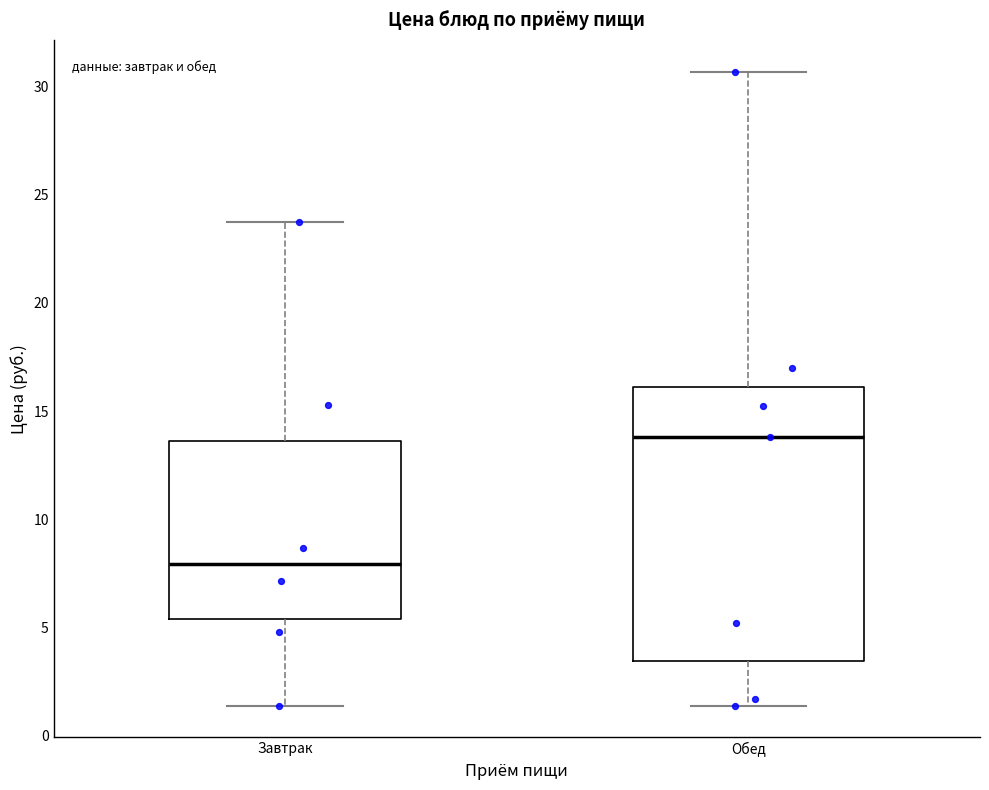

Comparing the boxes themselves (not the whiskers), which one is the tallest?

Обед